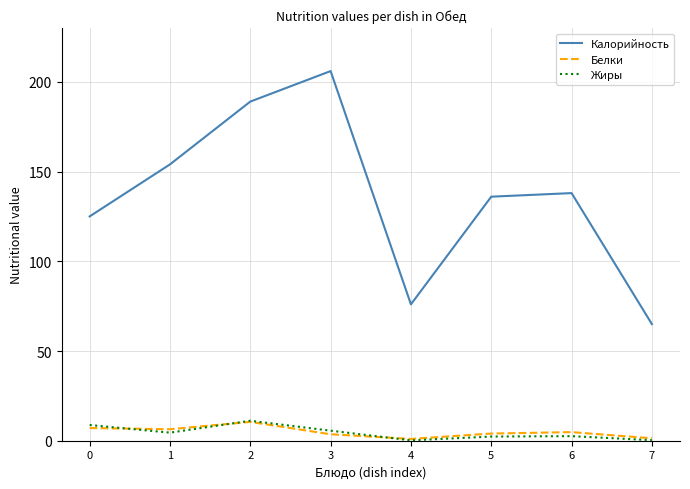

Which series has the widest spread of values?

Калорийность